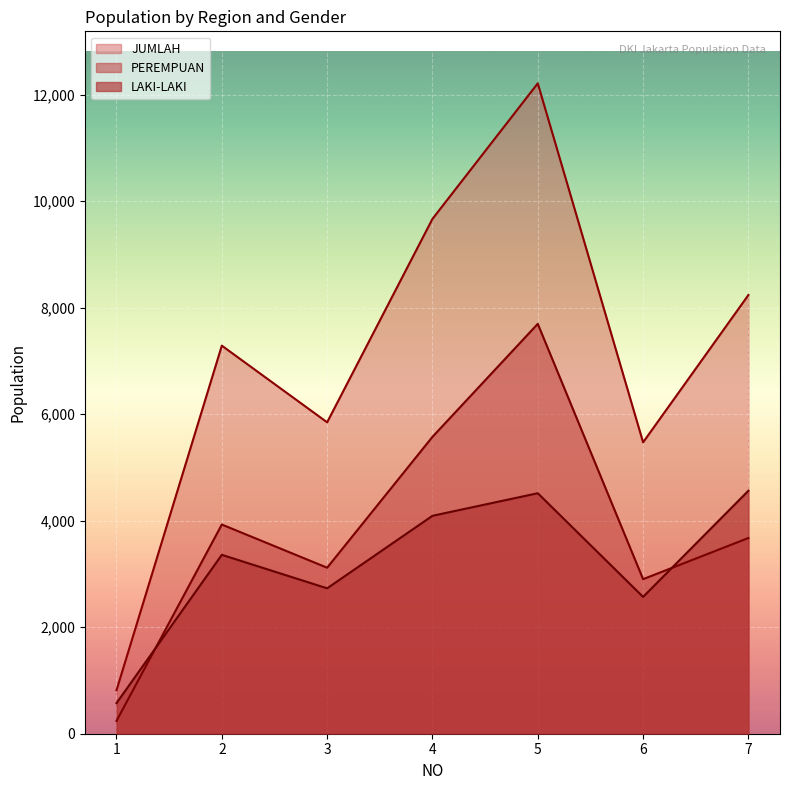

What is the minimum value for JUMLAH?

816